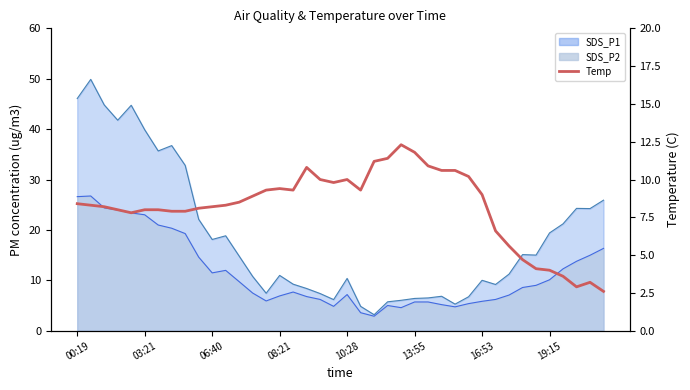

Where does the data first go above 8?

00:19